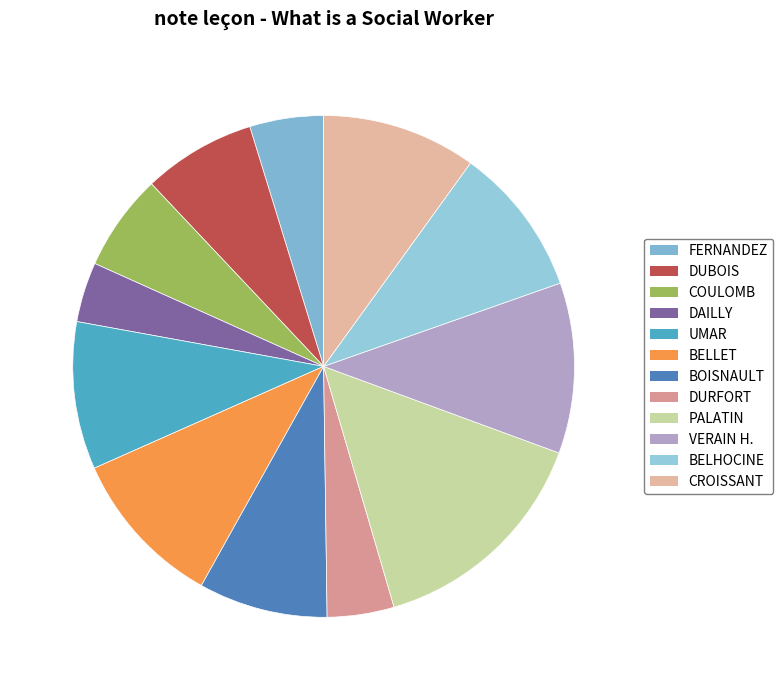

Count the number of slices in the pie.

12